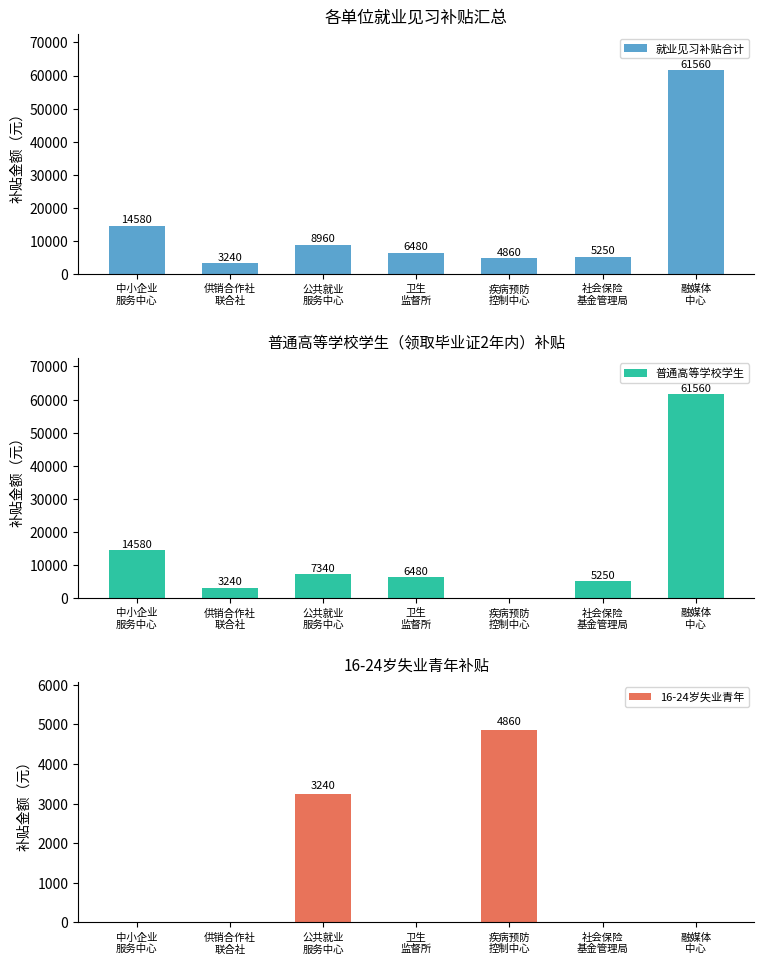

What is the average value of the 16-24岁失业青年 series?

1157